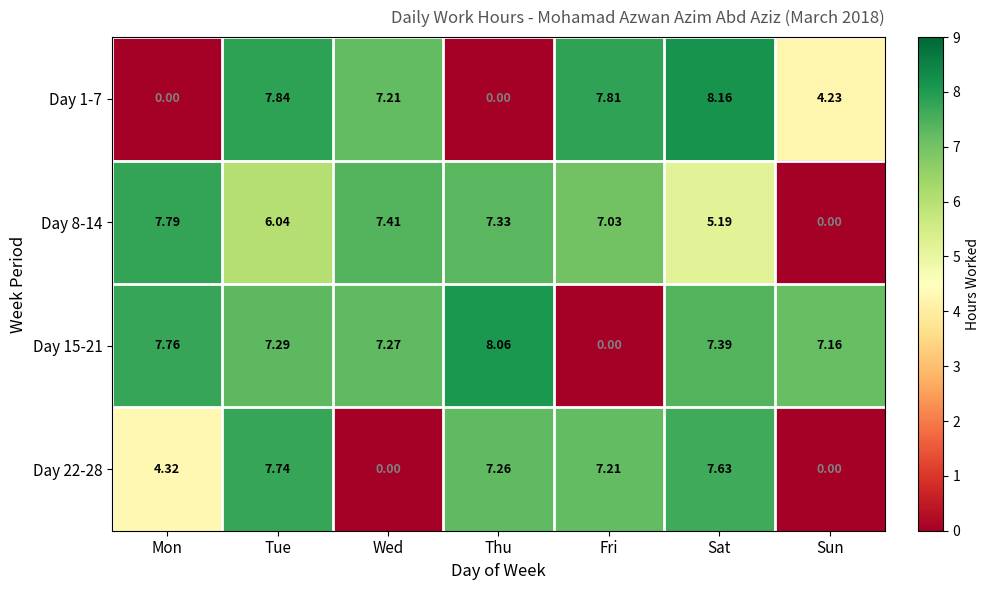

Where does the Day 8-14 series first go above 7?

Mon